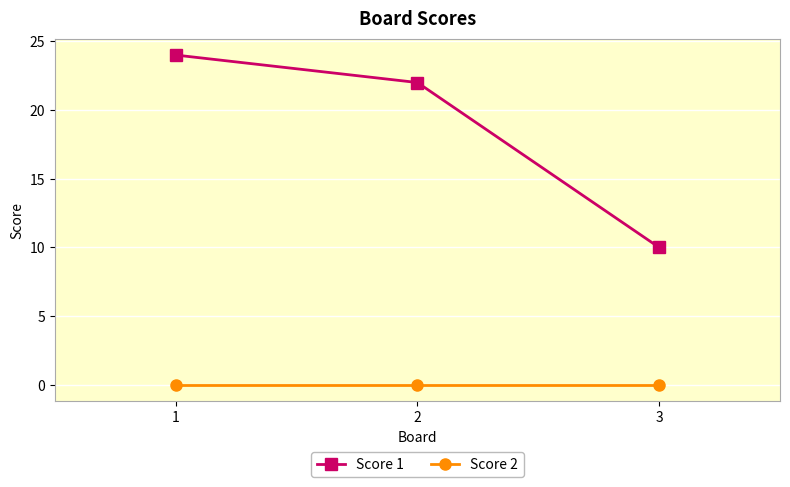

What are all the series names shown in the legend?

Score 1, Score 2